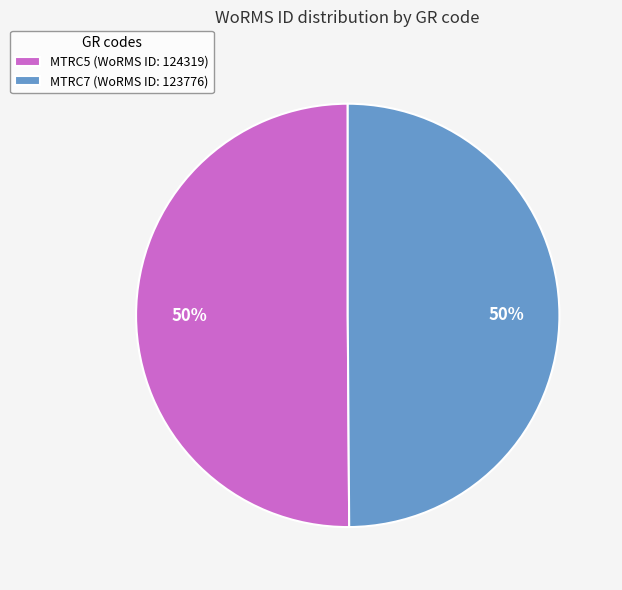

To the nearest percent, what is the combined percentage of MTRC5 (WoRMS ID: 124319) and MTRC7 (WoRMS ID: 123776)?

100%